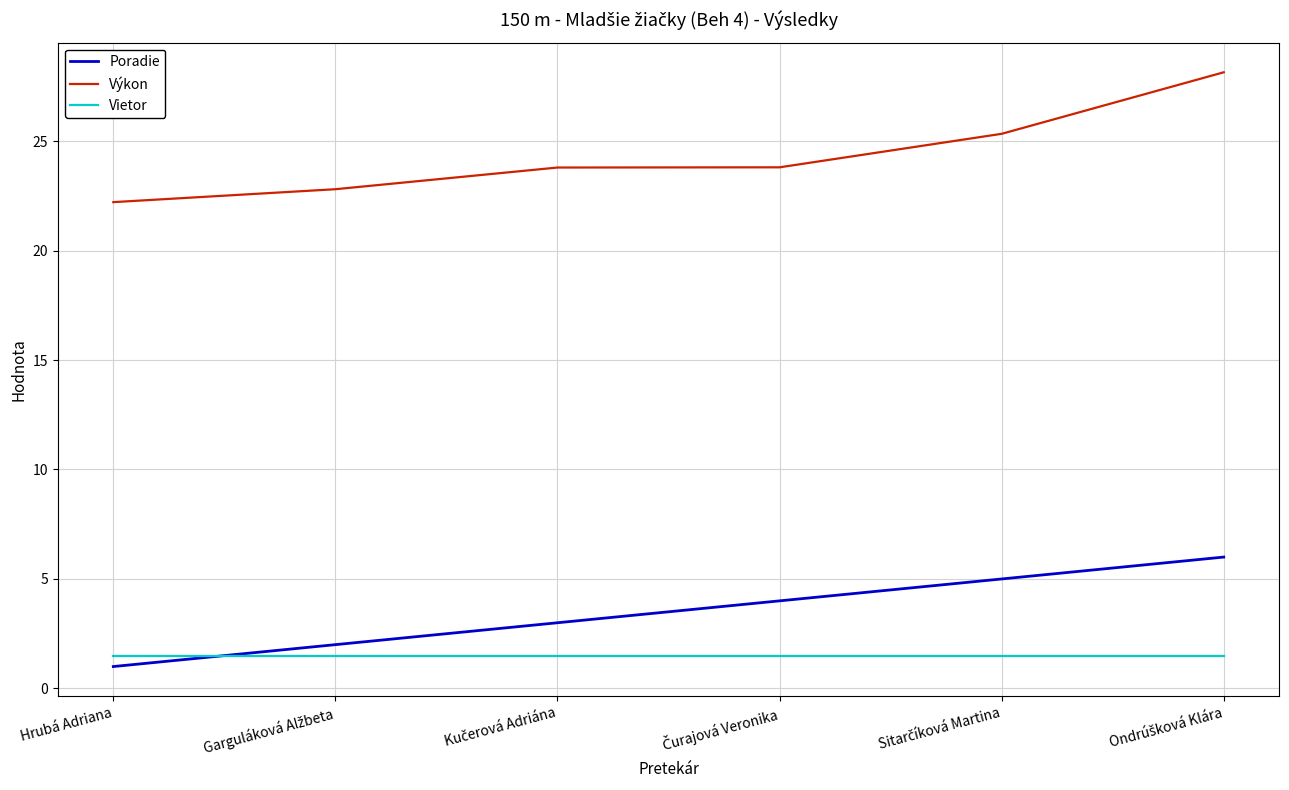

Rank the series by their maximum value, from lowest to highest.

Vietor, Poradie, Výkon